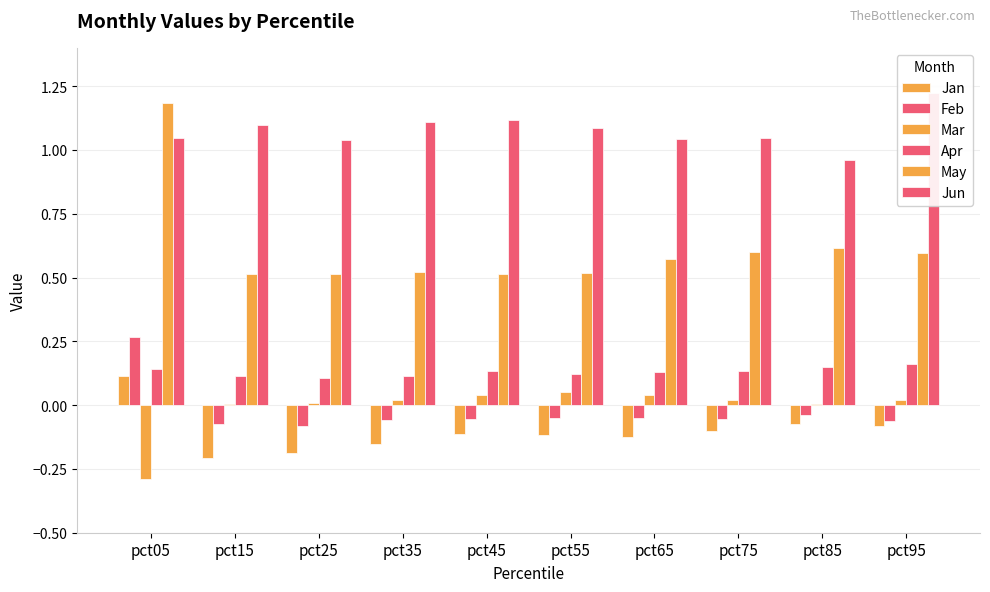

At which label does Apr reach its peak?

pct95